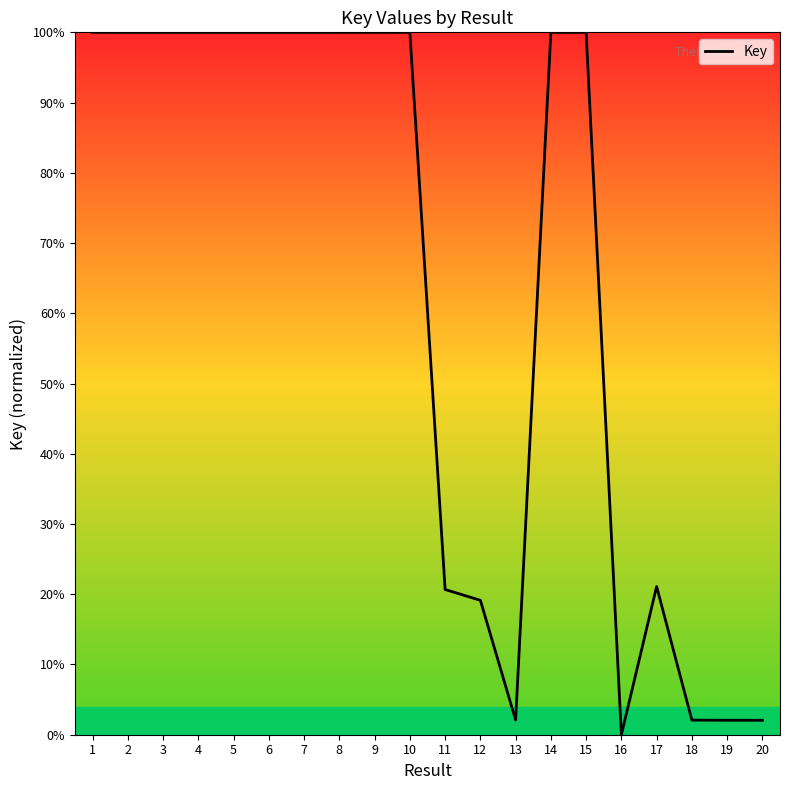

The value at 19 is 2.1. True or false?

True